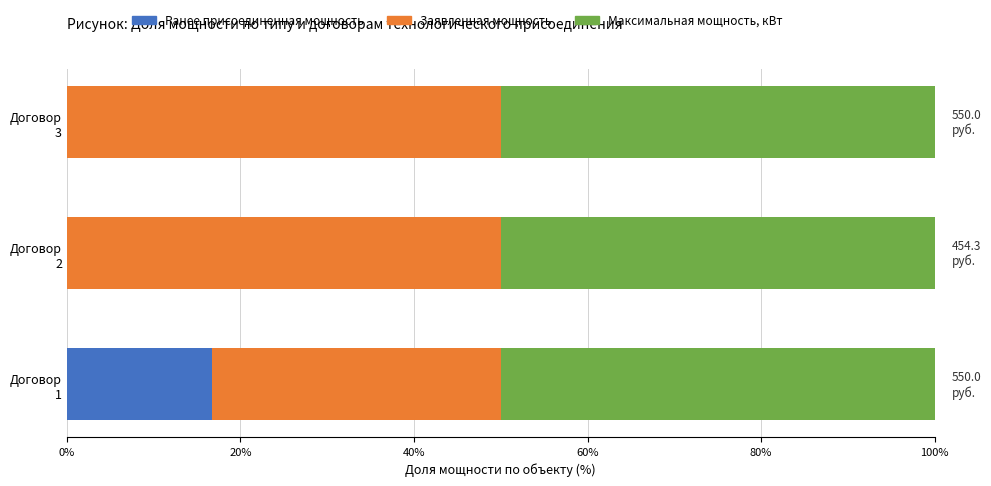

Count the number of data series in this chart.

3